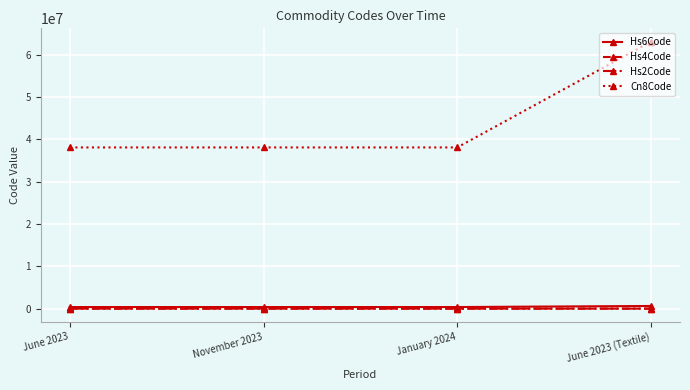

True or false: Cn8Code has more than 1 interior local peaks.

False